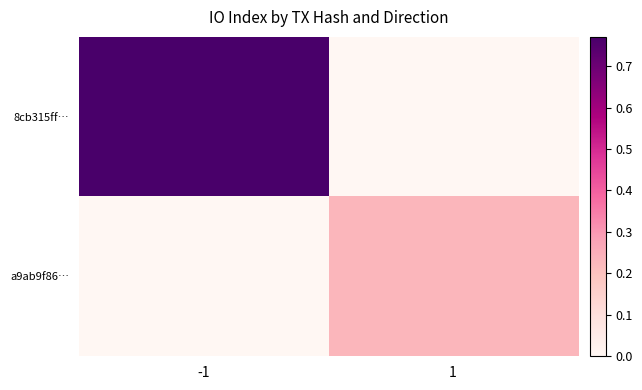

The value of a9ab9f86… at 1 is 0.2. True or false?

True